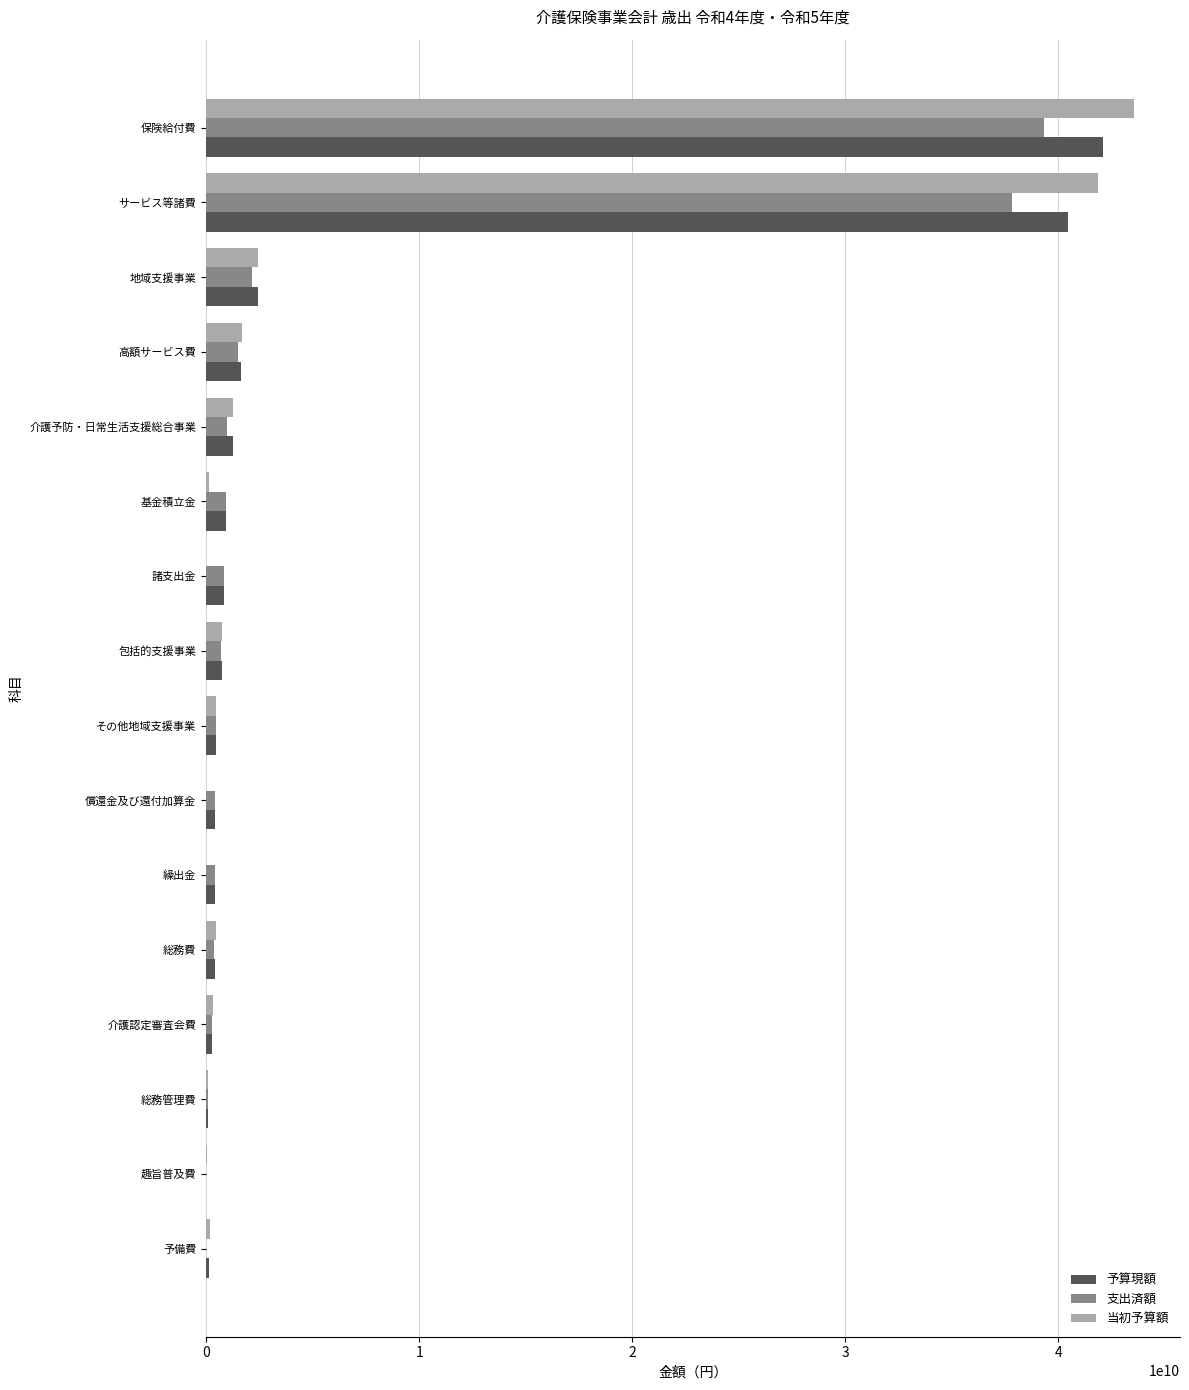

Is the value of 当初予算額 at 諸支出金 greater than the value of 支出済額 at 介護予防・日常生活支援総合事業?

No